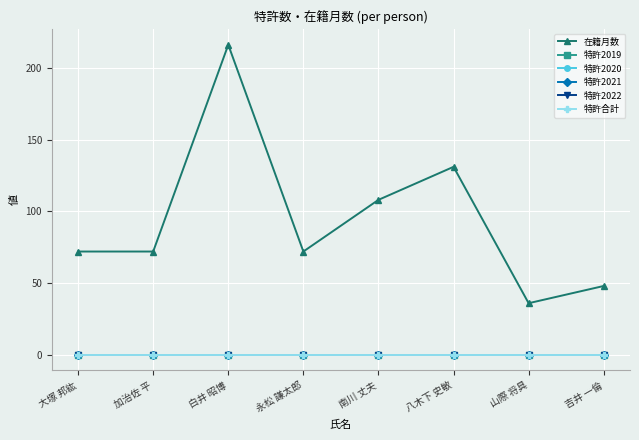

Does the chart have visible grid lines?

Yes